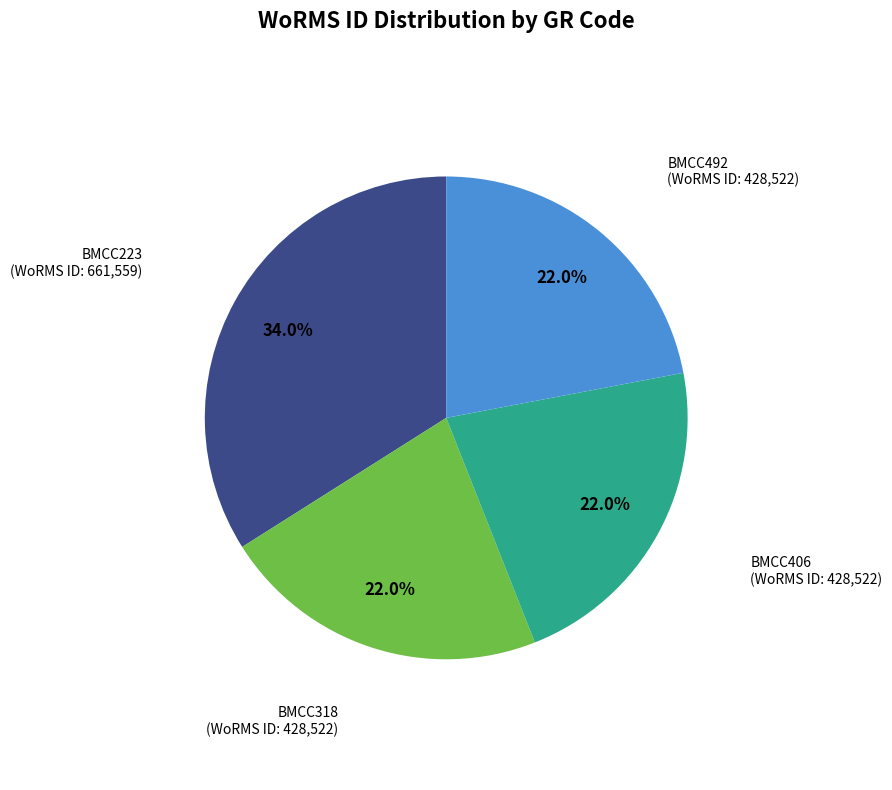

Is there any slice that represents more than half of the pie?

No